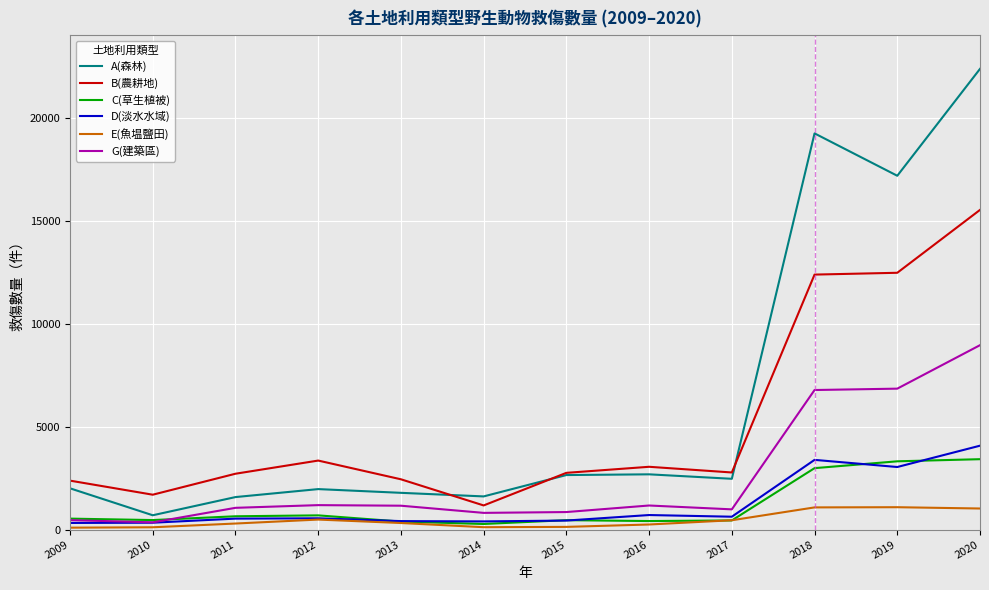

Which series ends up on top after the final intersection of C(草生植被) and G(建築區)?

G(建築區)